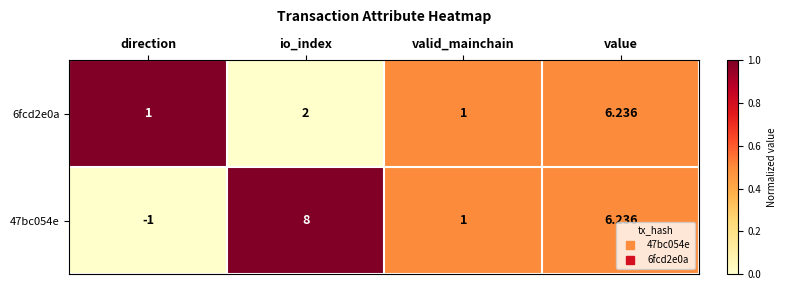

Where is 6fcd2e0a nearest to the value 3?

io_index